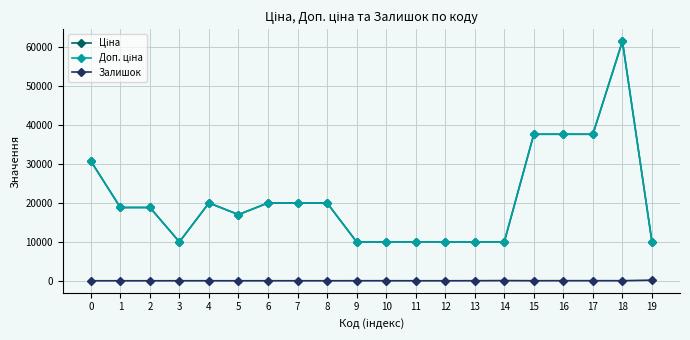

How many lines are shown in the chart?

3